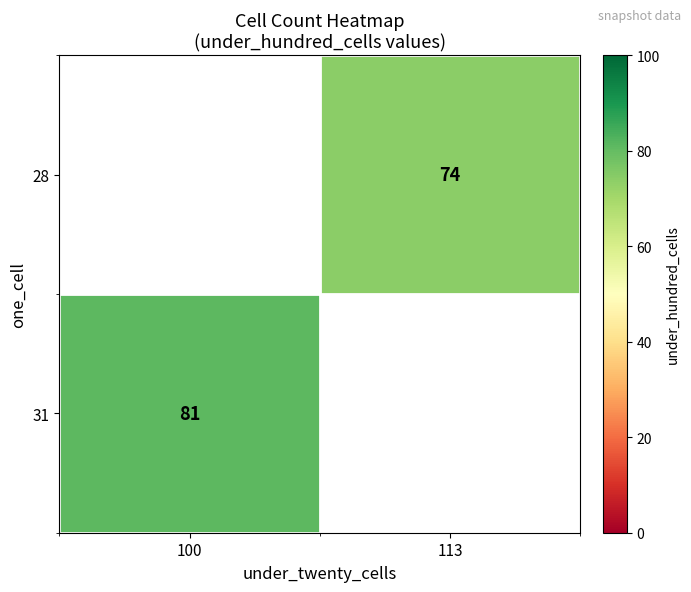

Which has a higher value, 113 or 100?

100